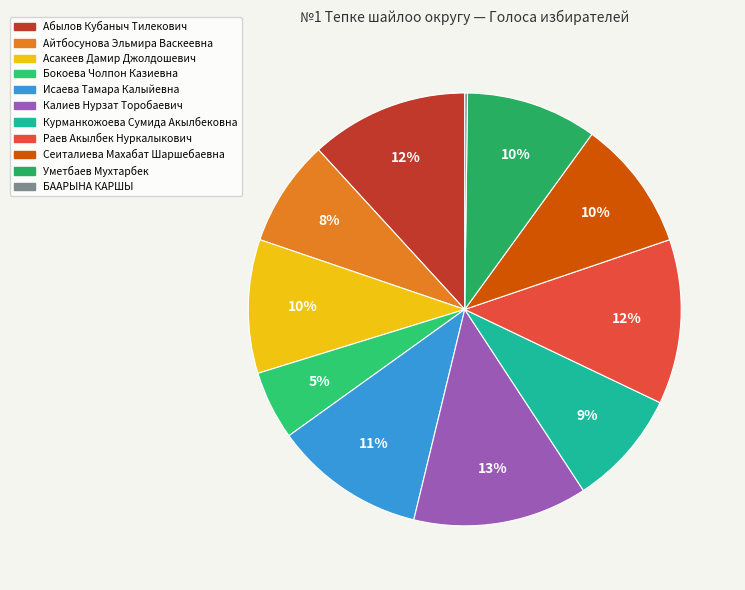

Count the number of slices in the pie.

11